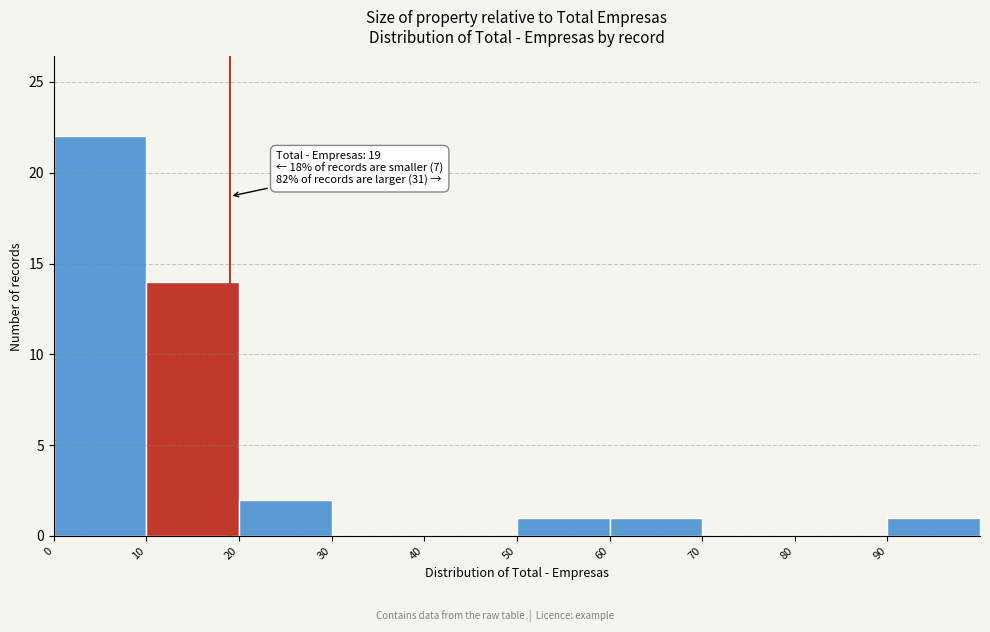

Over which range of the x-axis is the bar tallest?

0 to 10